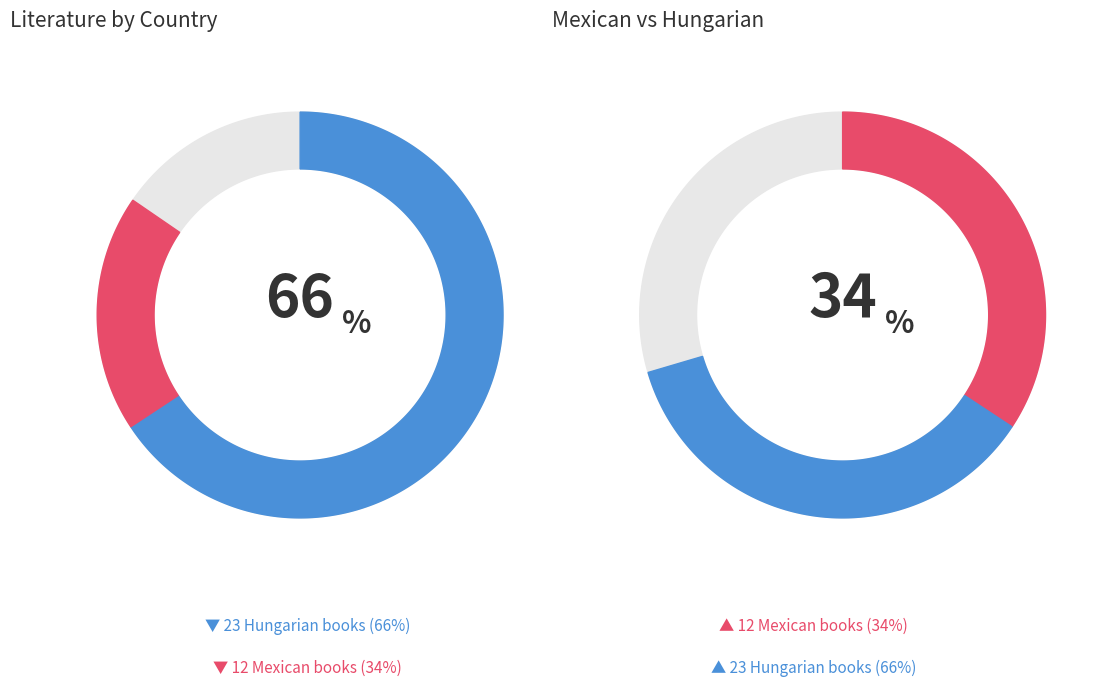

To the nearest percent, what percentage of the pie is Mexican?

34%